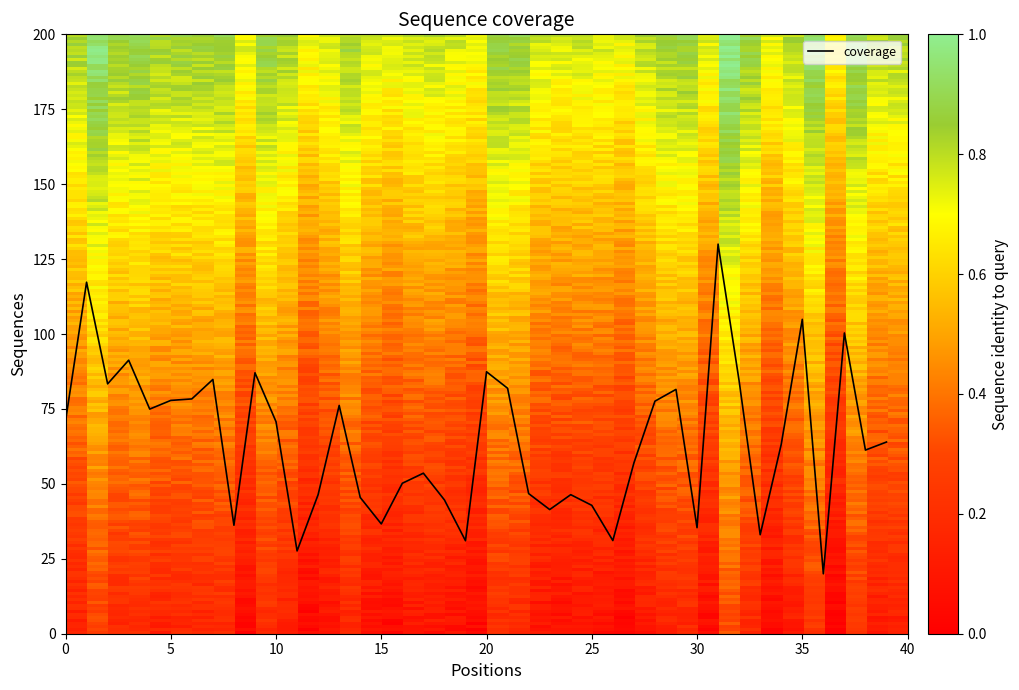

What is the smallest value displayed?

20.0